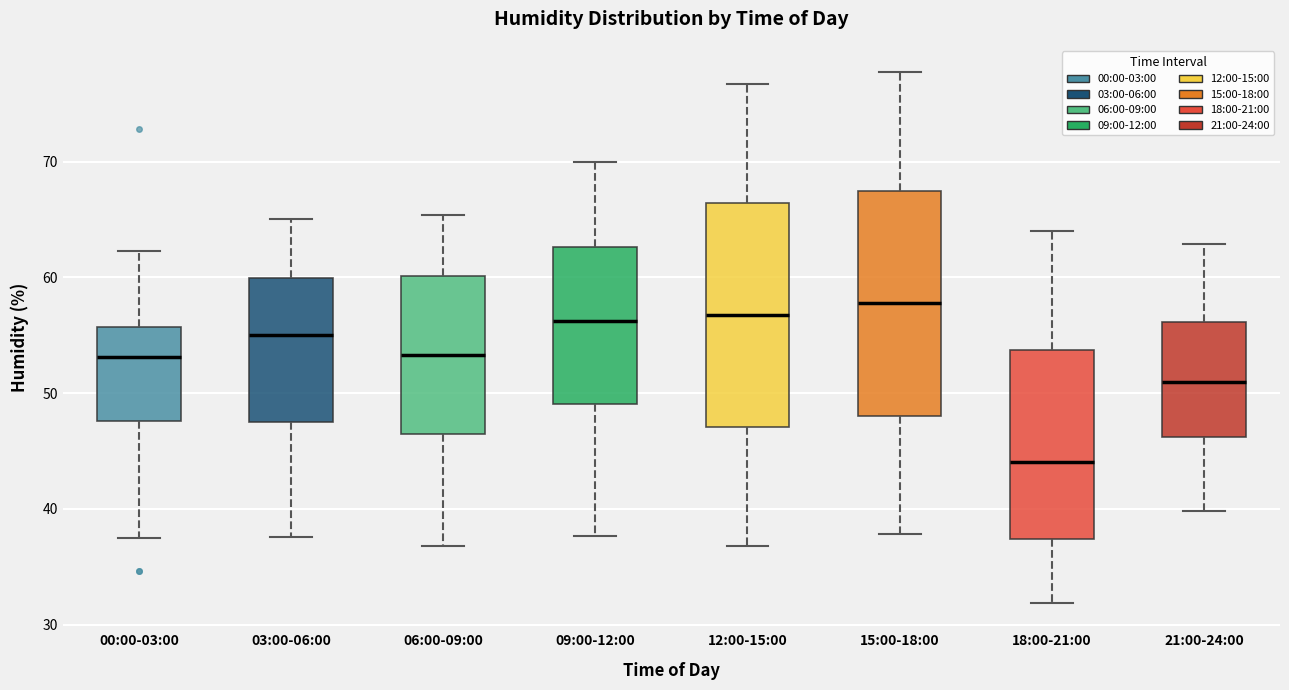

Where is the upper edge of the box for 12:00-15:00 on the y-axis? The values are not printed on the chart, so give them approximately, as read against the axis.

66